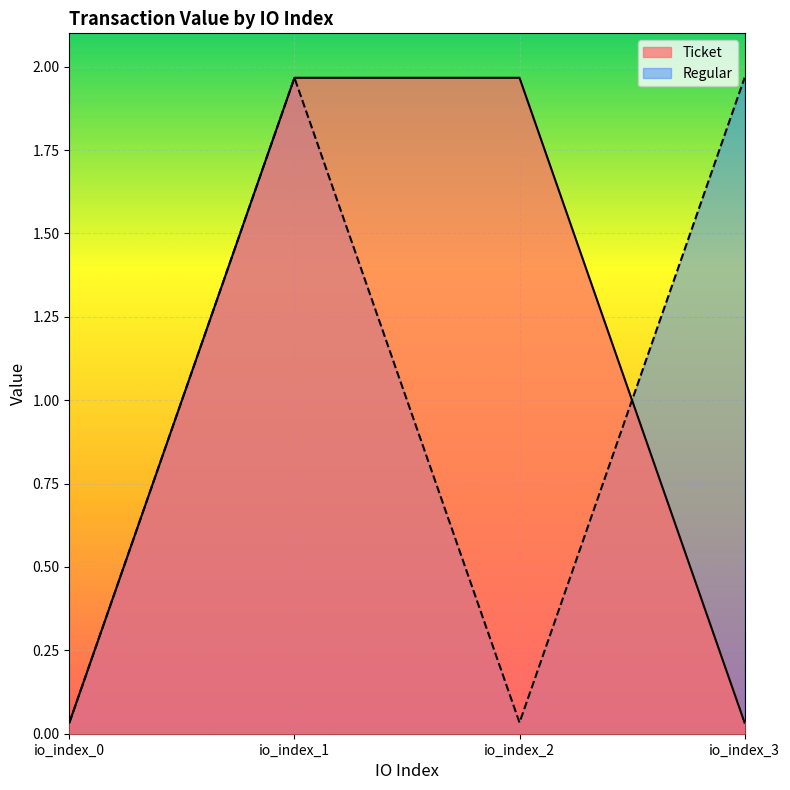

The value of Ticket at io_index_3 is 0.1. True or false?

False